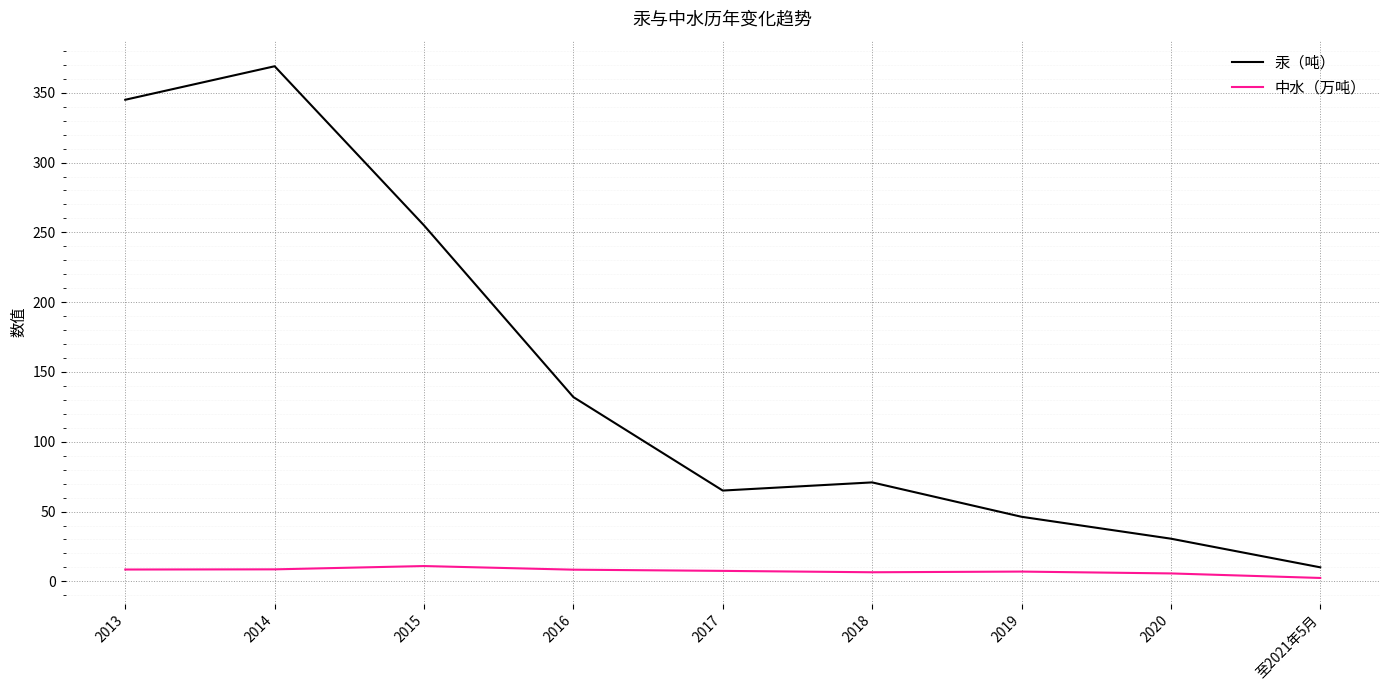

True or false: 汞（吨） has a value of 369.0 at 2014.

True